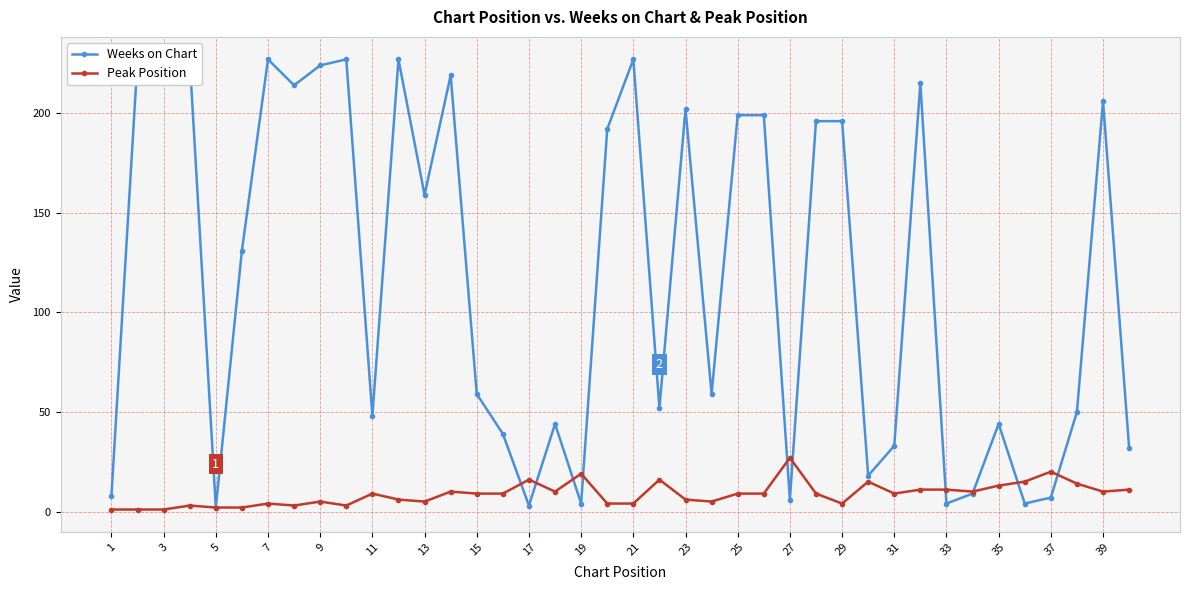

What is the difference between the maximum and minimum values in the Weeks on Chart series?

225